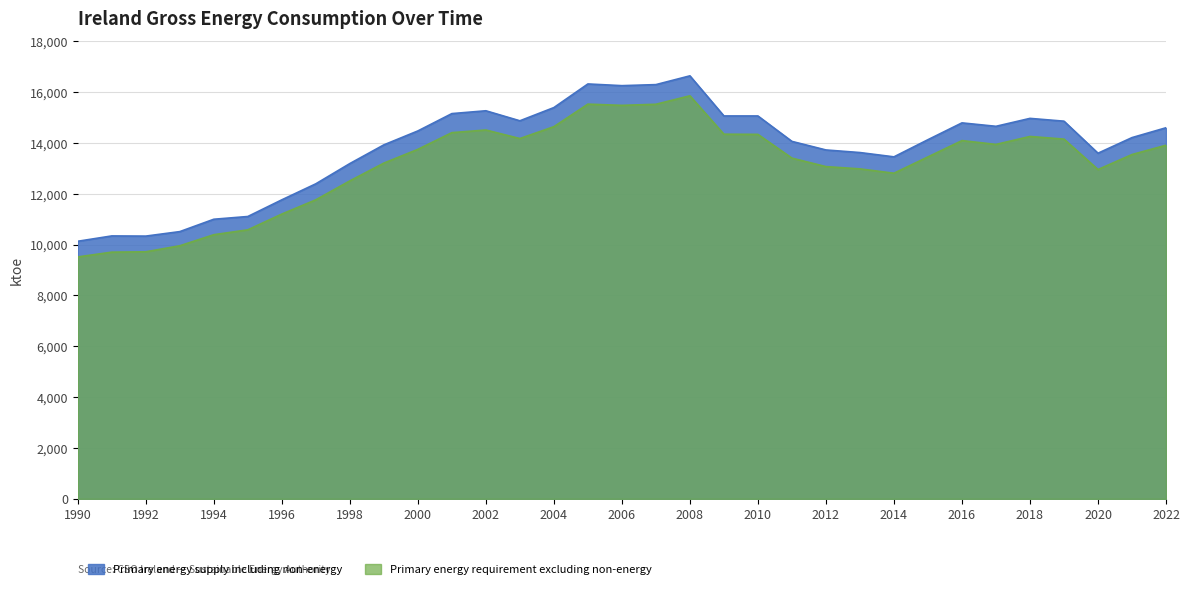

How many lines are shown in the chart?

2